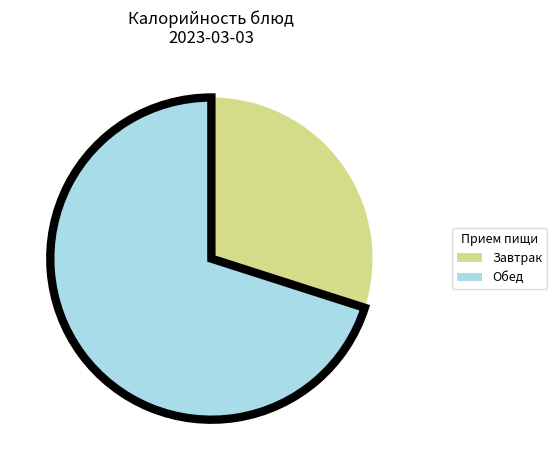

Is there a majority slice in this chart?

Yes